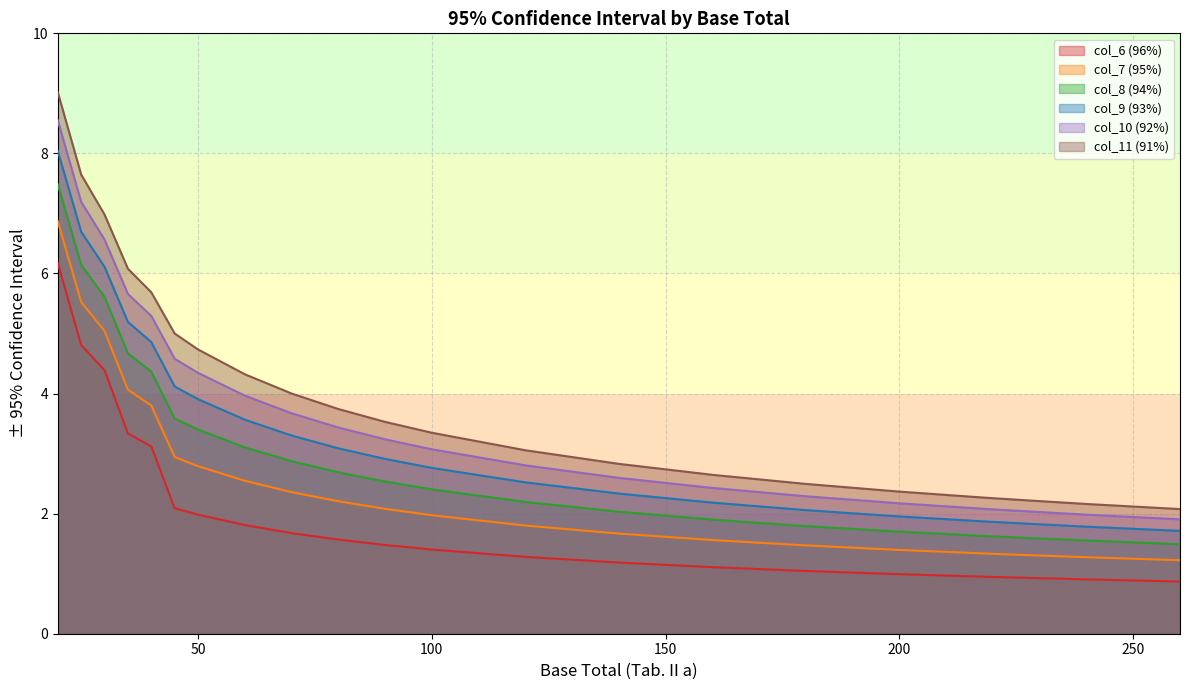

Reading left to right, what are all the values shown in this chart?

col_6 (96%): 20=6.2	25=4.8	30=4.4	35=3.3	40=3.1	45=2.1	50=2.0	60=1.8	70=1.7	80=1.6	90=1.5	100=1.4	120=1.3	140=1.2	160=1.1	180=1.0	200=1.0	220=0.9	240=0.9	260=0.9
col_7 (95%): 20=6.9	25=5.5	30=5.0	35=4.1	40=3.8	45=2.9	50=2.8	60=2.5	70=2.4	80=2.2	90=2.1	100=2.0	120=1.8	140=1.7	160=1.6	180=1.5	200=1.4	220=1.3	240=1.3	260=1.2
col_8 (94%): 20=7.5	25=6.1	30=5.6	35=4.7	40=4.4	45=3.6	50=3.4	60=3.1	70=2.9	80=2.7	90=2.5	100=2.4	120=2.2	140=2.0	160=1.9	180=1.8	200=1.7	220=1.6	240=1.6	260=1.5
col_9 (93%): 20=8.0	25=6.7	30=6.1	35=5.2	40=4.9	45=4.1	50=3.9	60=3.6	70=3.3	80=3.1	90=2.9	100=2.8	120=2.5	140=2.3	160=2.2	180=2.1	200=2.0	220=1.9	240=1.8	260=1.7
col_10 (92%): 20=8.6	25=7.2	30=6.6	35=5.7	40=5.3	45=4.6	50=4.3	60=4.0	70=3.7	80=3.4	90=3.2	100=3.1	120=2.8	140=2.6	160=2.4	180=2.3	200=2.2	220=2.1	240=2.0	260=1.9
col_11 (91%): 20=9.0	25=7.6	30=7.0	35=6.1	40=5.7	45=5.0	50=4.7	60=4.3	70=4.0	80=3.7	90=3.5	100=3.3	120=3.1	140=2.8	160=2.6	180=2.5	200=2.4	220=2.3	240=2.2	260=2.1